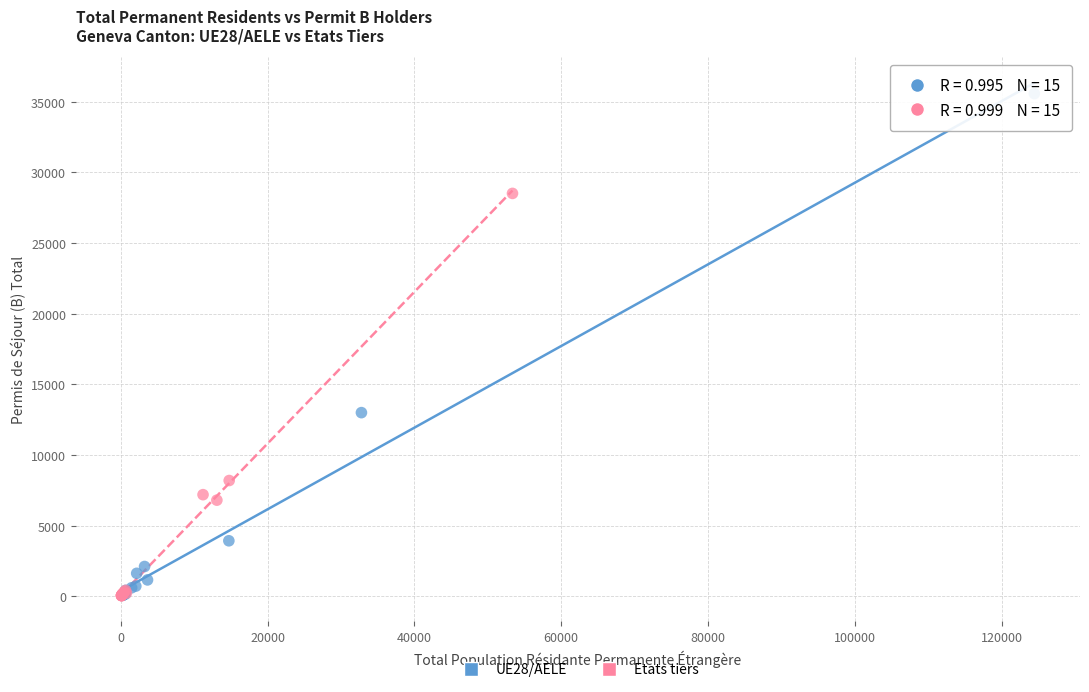

Which series reaches the maximum Y coordinate?

UE28/AELE